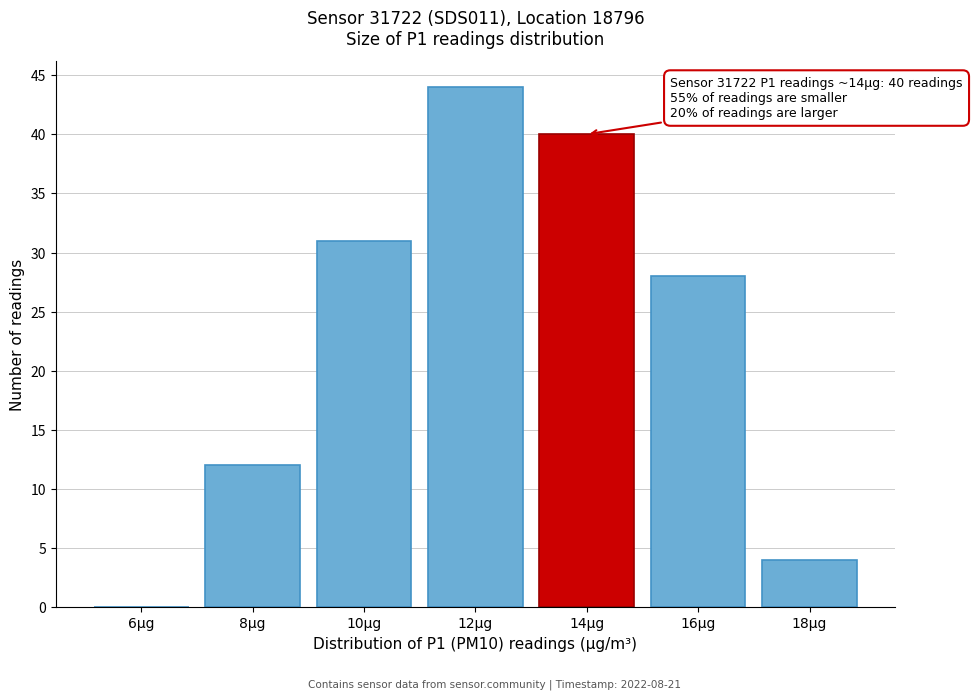

Reading left to right, list all the values displayed in this chart.

6µg=0	8µg=12	10µg=31	12µg=44	14µg=40	16µg=28	18µg=4